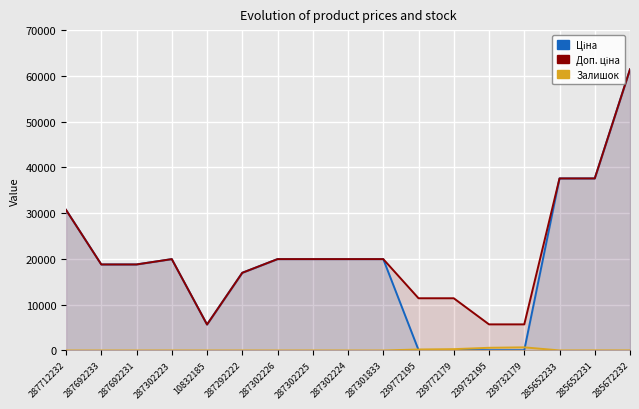

Which has a higher value, 287292222 or 287301833?

287301833